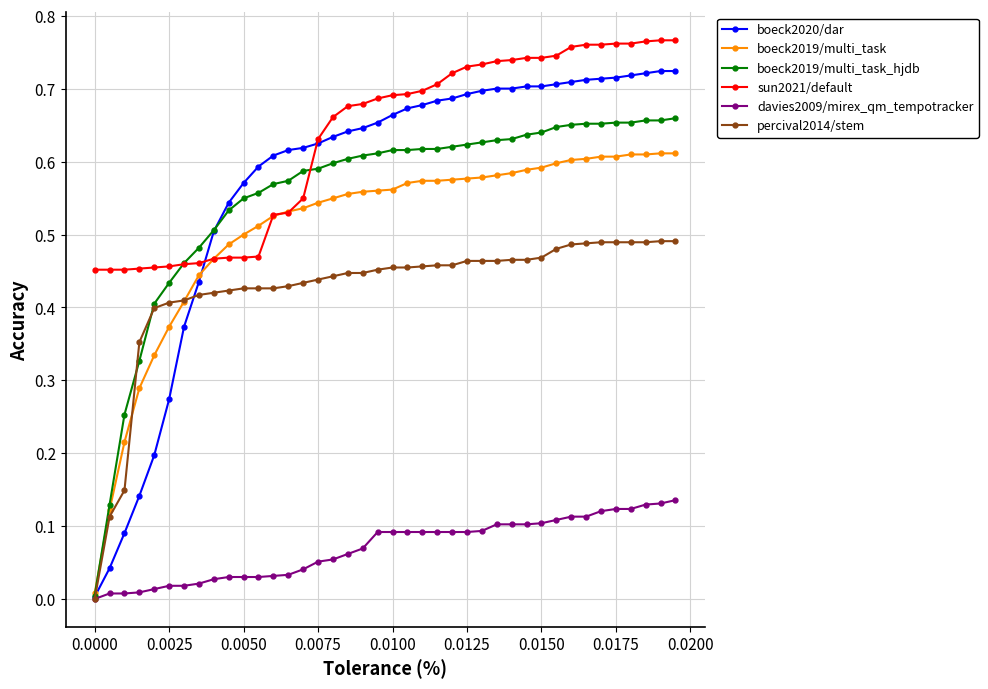

How many lines are shown in the chart?

6